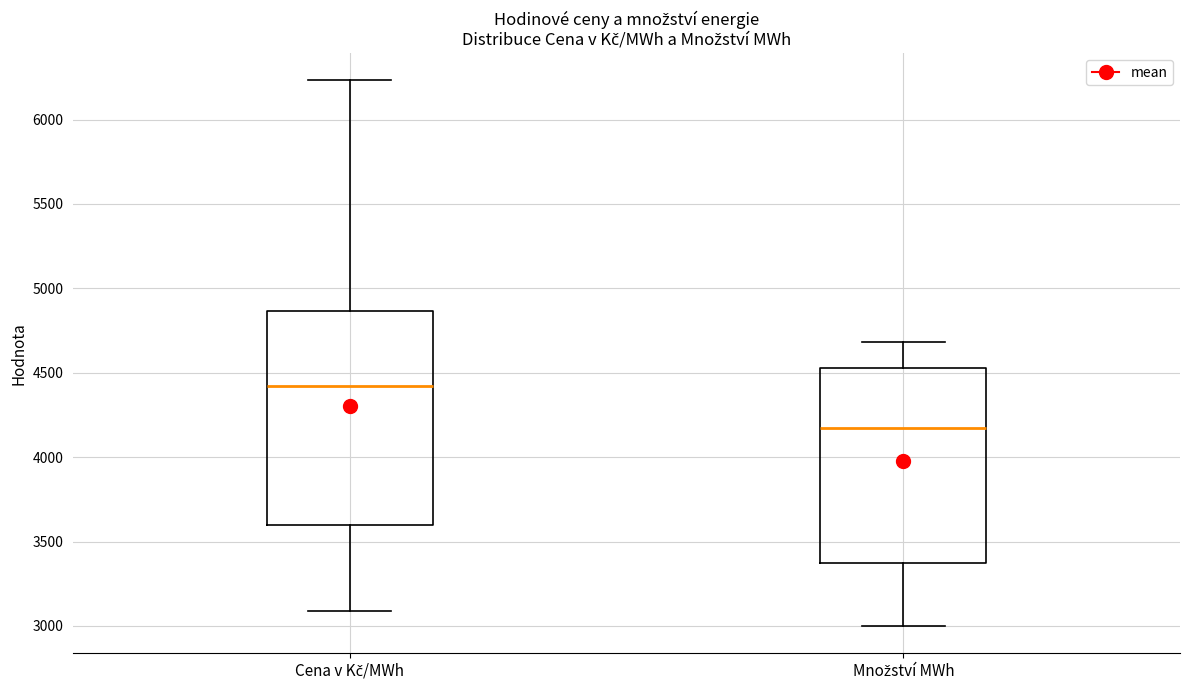

Where does the upper whisker of the box for Cena v Kč/MWh end on the y-axis? The values are not printed on the chart, so give them approximately, as read against the axis.

6250